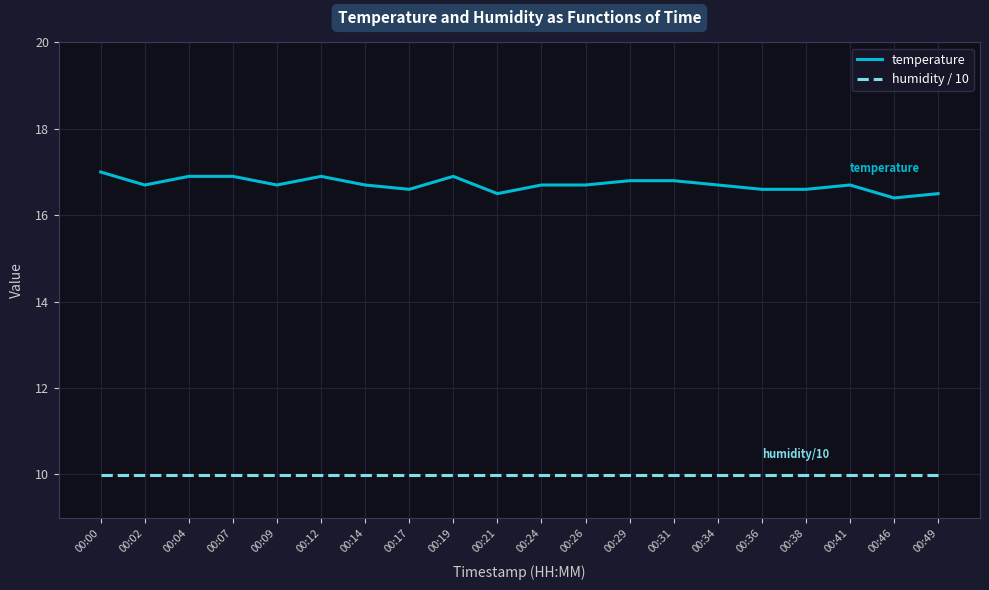

What is the sum of all humidity / 10 values?

199.8